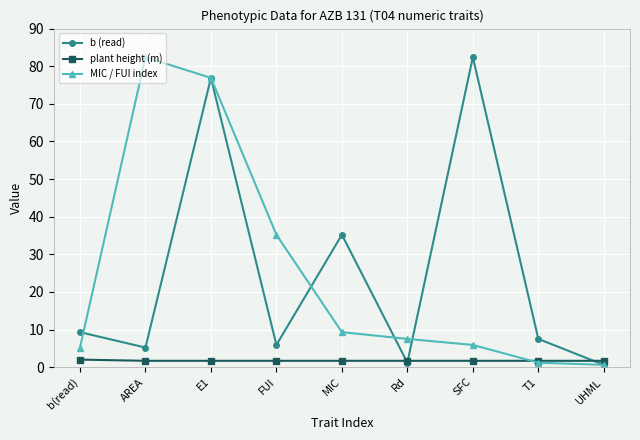

At SFC, list the series in order from largest to smallest.

b (read), MIC / FUI index, plant height (m)